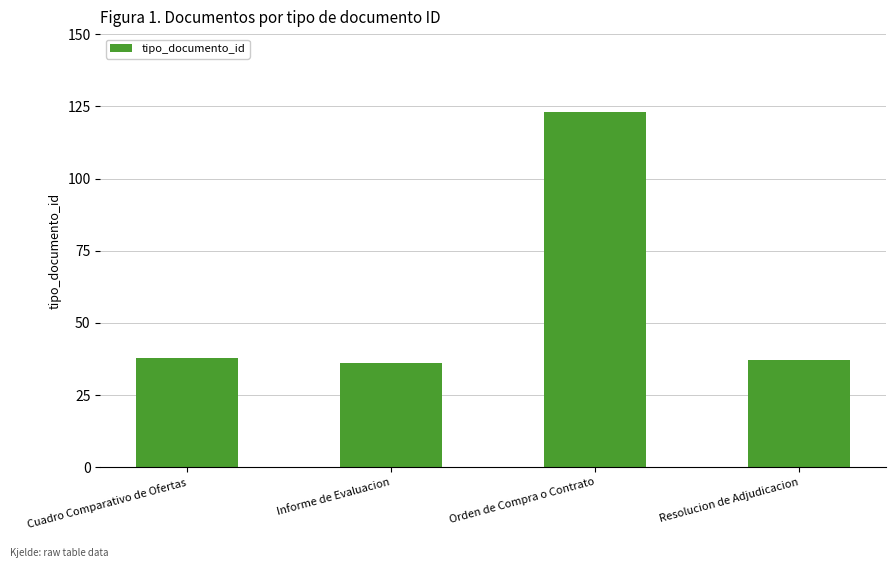

What is the difference between the values at Resolucion de Adjudicacion and Cuadro Comparativo de Ofertas?

1